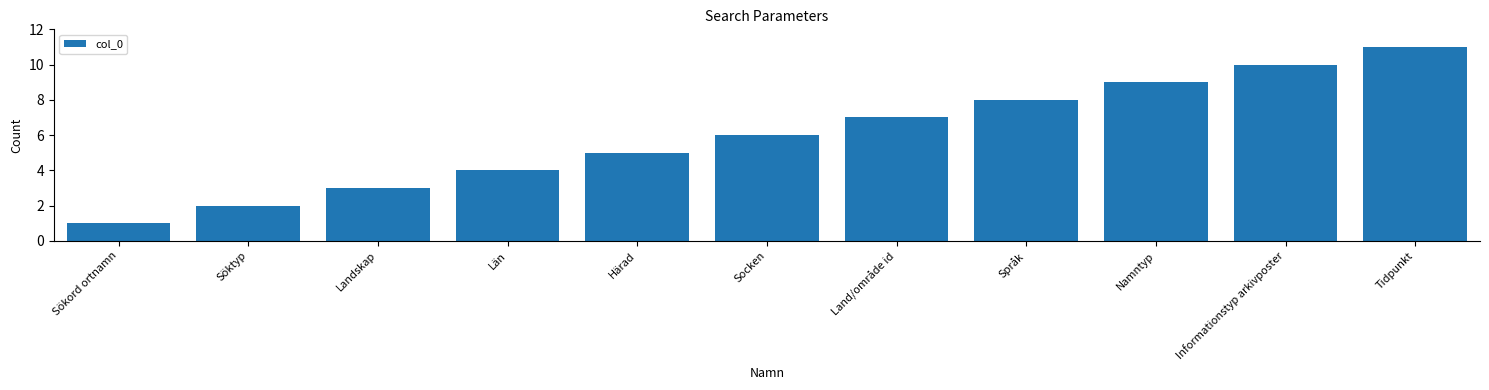

True or false: the data shows 3 at Land/område id.

False